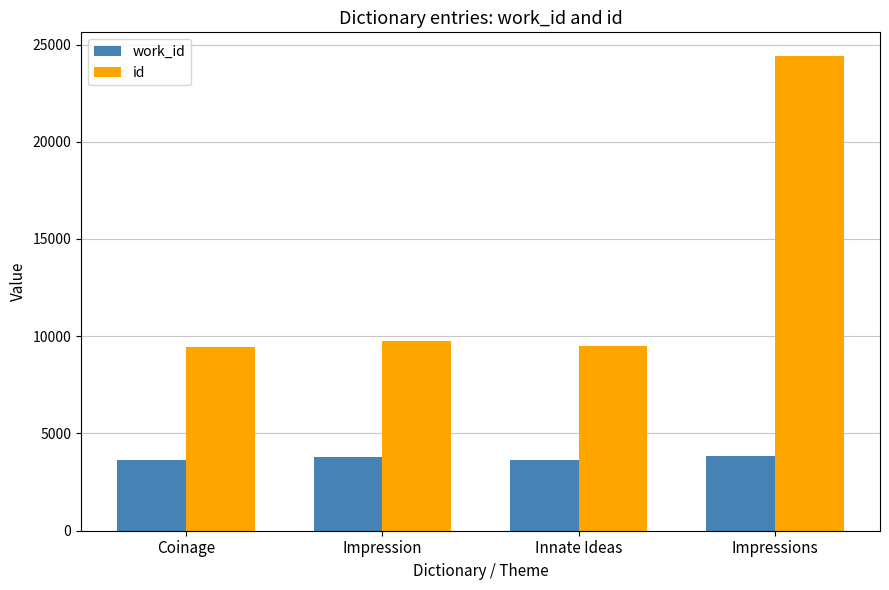

Is the value of id at Impressions greater than the value of work_id at Coinage?

Yes